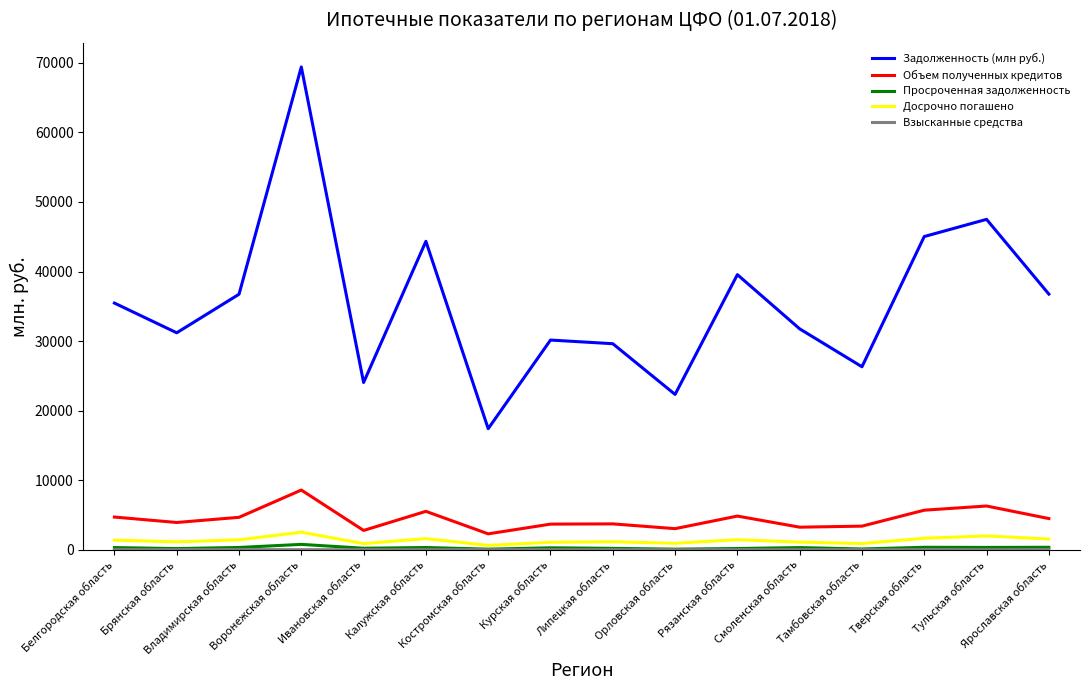

True or false: Задолженность (млн руб.) has more than 2 interior local peaks.

True